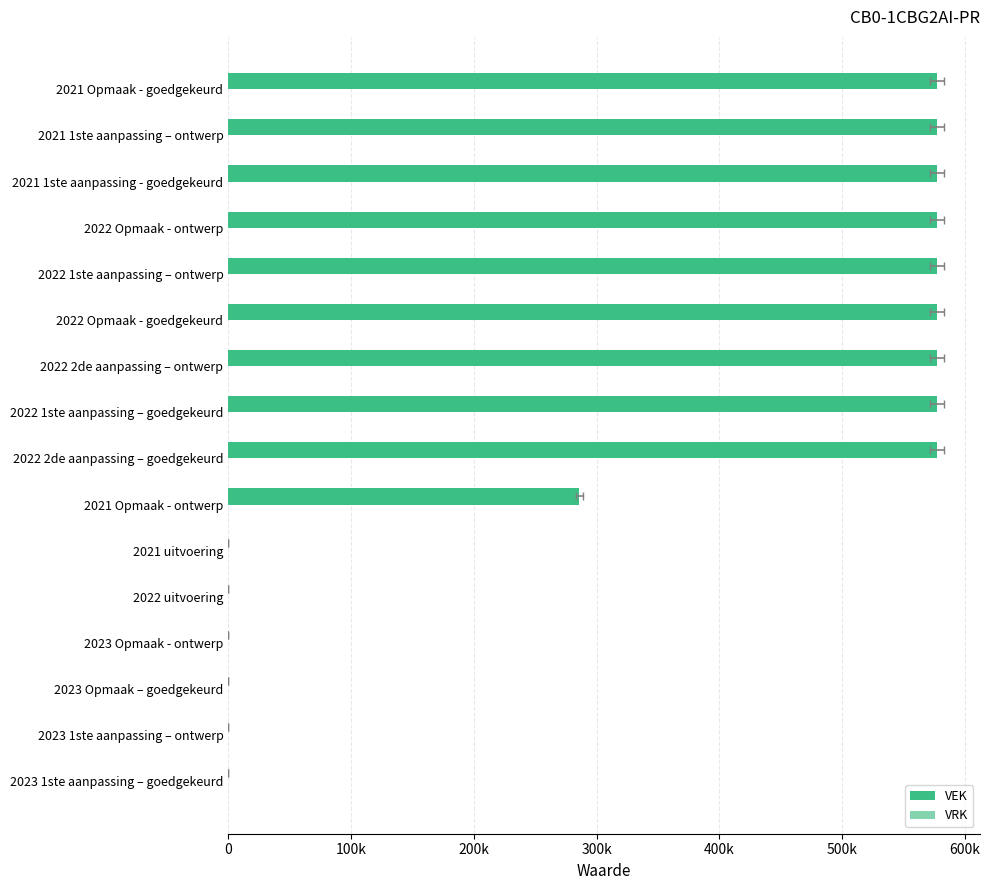

Reading left to right, extract all data points from this chart.

VEK: 0.0	0.0	0.0	0.0	0.0	0.0	286000.0	577000.0	577000.0	577000.0	577000.0	577000.0	577000.0	577000.0	577000.0	577000.0
VRK: 0.3	0.3	0.3	0.3	0.3	0.3	0.3	0.3	0.3	0.3	0.3	0.3	0.3	0.3	0.3	0.3